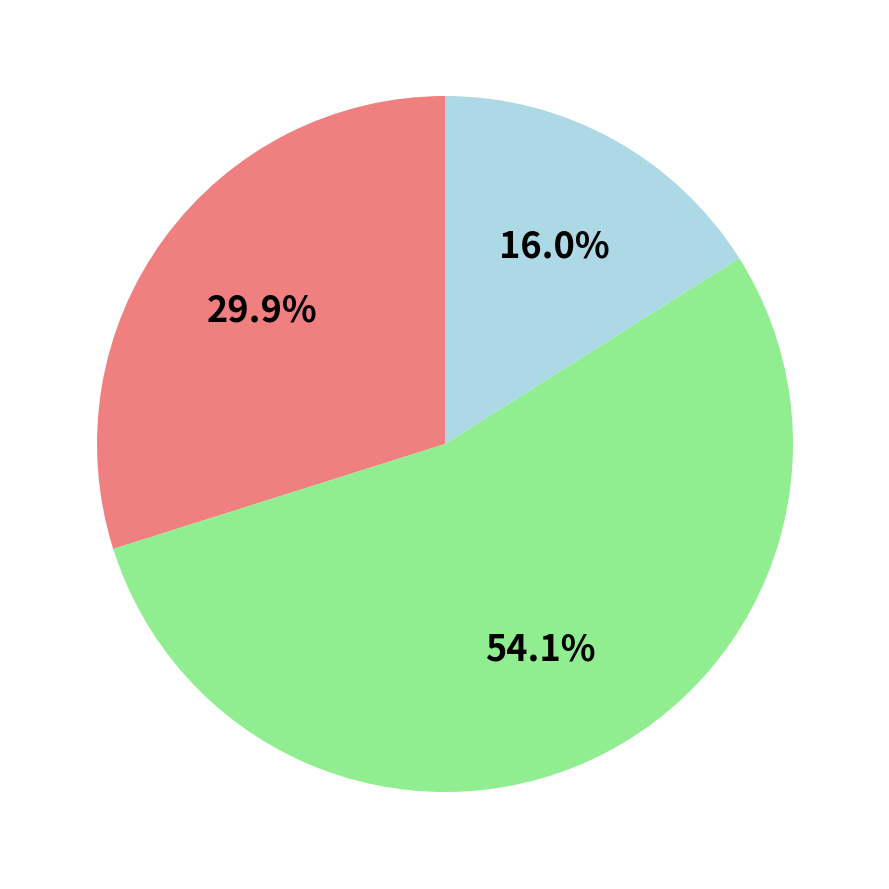

Is there any slice that represents more than half of the pie?

Yes